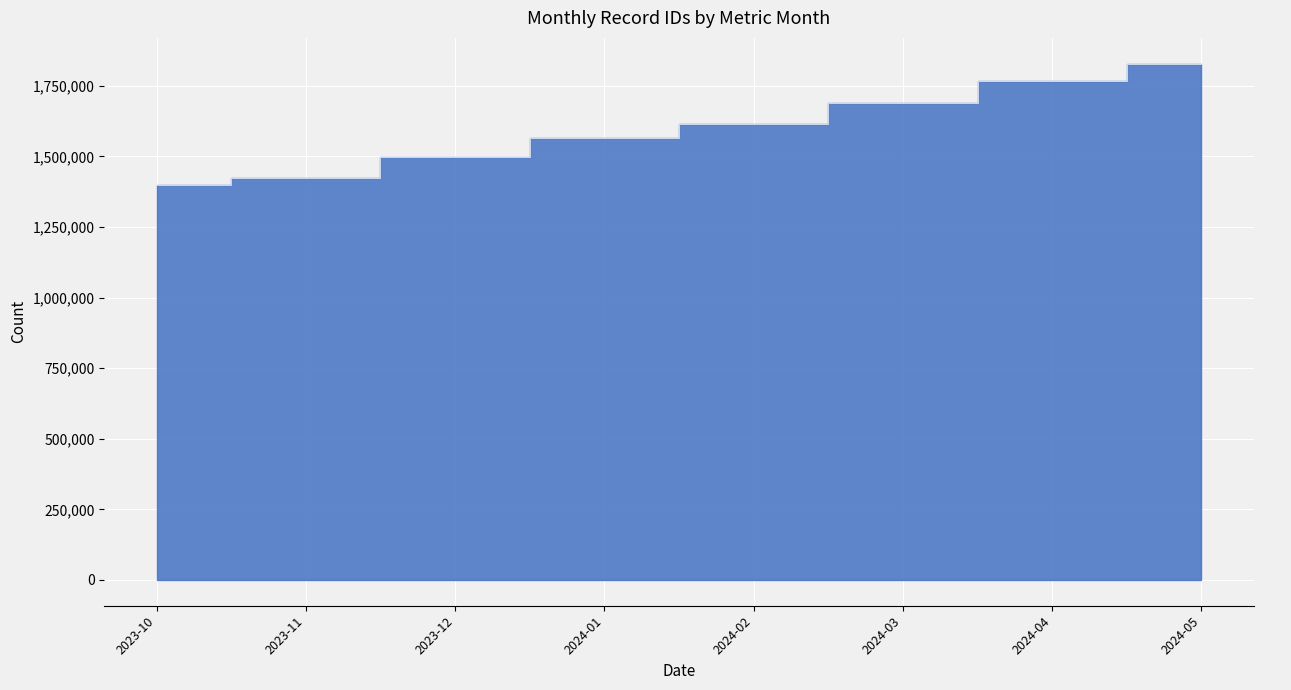

List the labels in order of value, smallest first.

2023-10, 2023-11, 2023-12, 2024-01, 2024-02, 2024-03, 2024-04, 2024-05